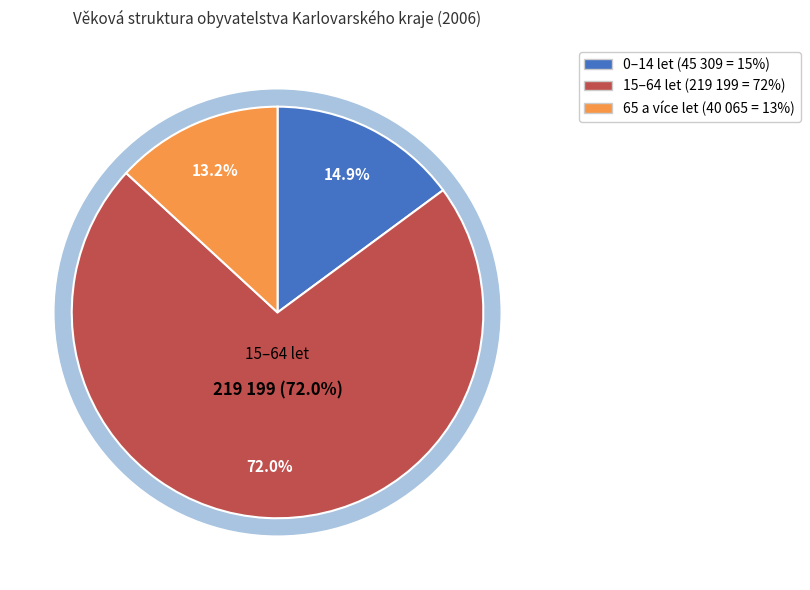

Between 65 a více let and 15–64 let, which is larger?

15–64 let